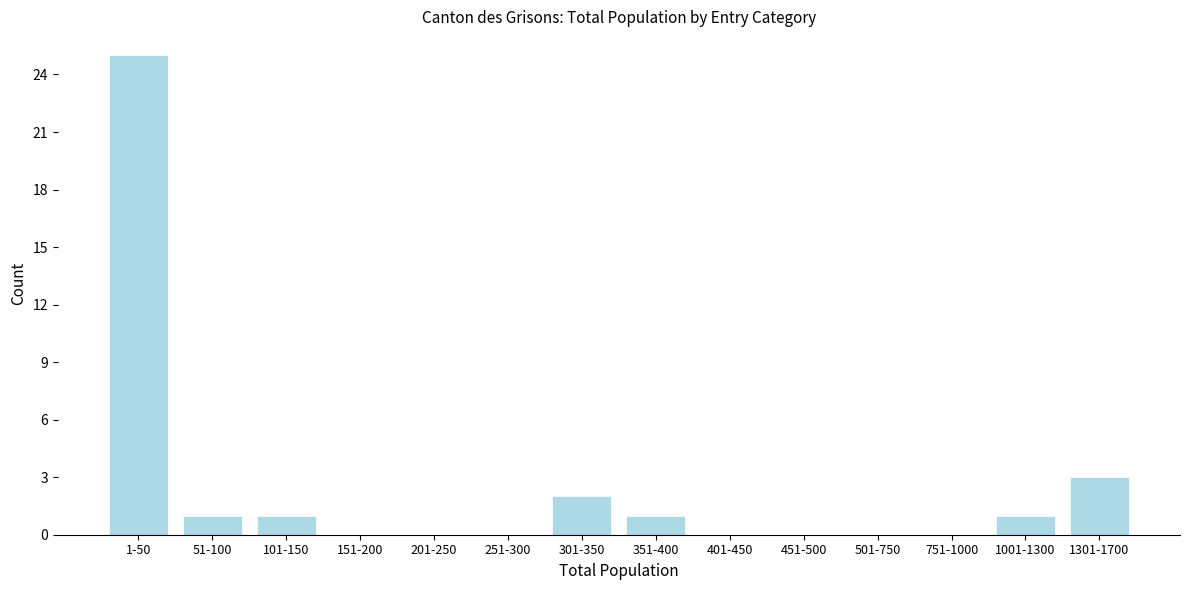

Reading right to left, extract all data points from this chart.

1301-1700=3	1001-1300=1	751-1000=0	501-750=0	451-500=0	401-450=0	351-400=1	301-350=2	251-300=0	201-250=0	151-200=0	101-150=1	51-100=1	1-50=25